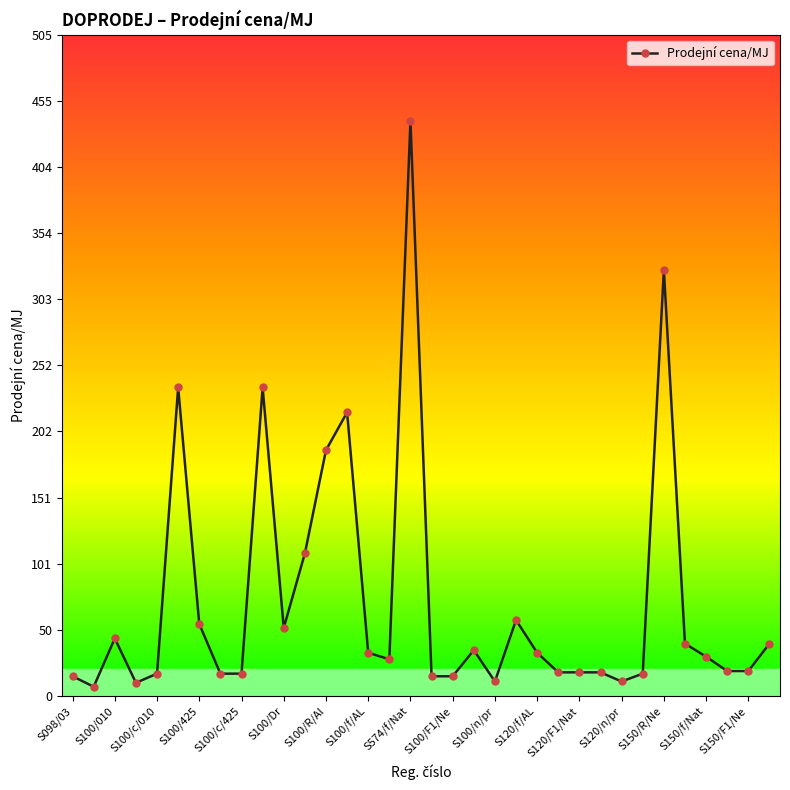

What is the average value?

72